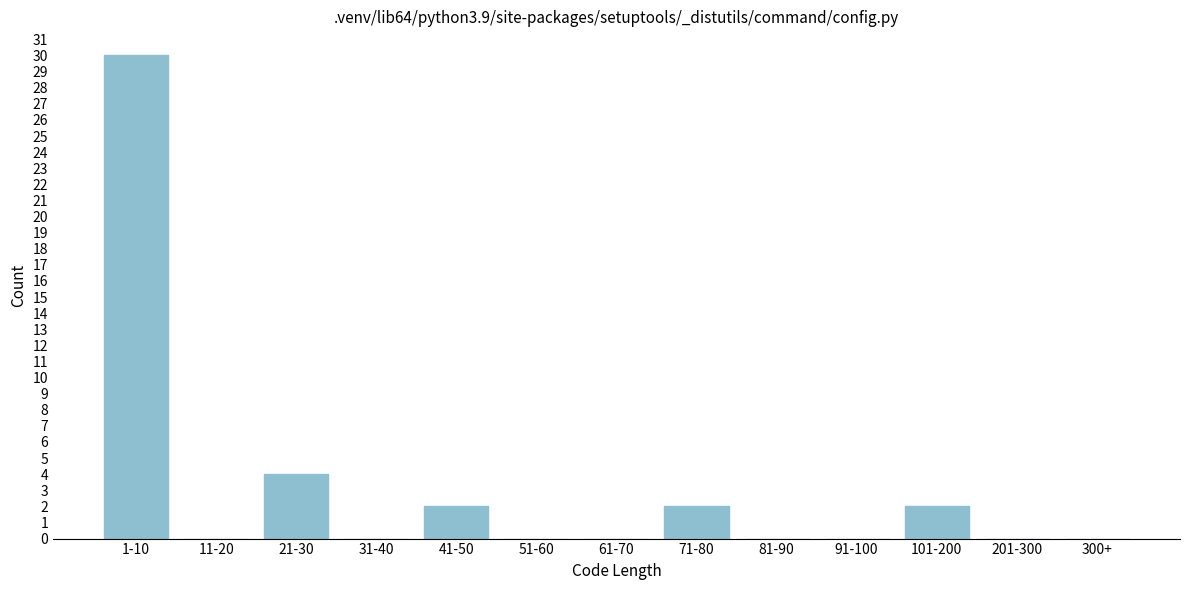

Reading right to left, extract all data points from this chart.

300+=0	201-300=0	101-200=2	91-100=0	81-90=0	71-80=2	61-70=0	51-60=0	41-50=2	31-40=0	21-30=4	11-20=0	1-10=30